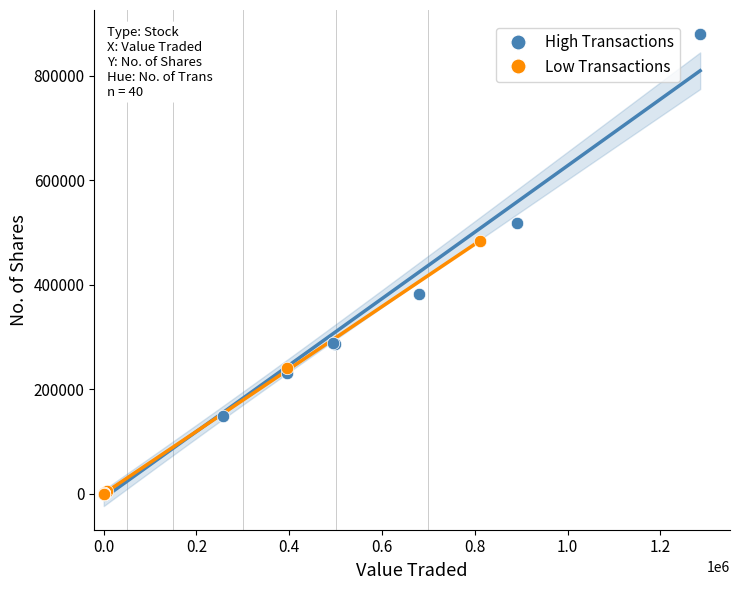

Which series contains the highest Y value?

High Transactions